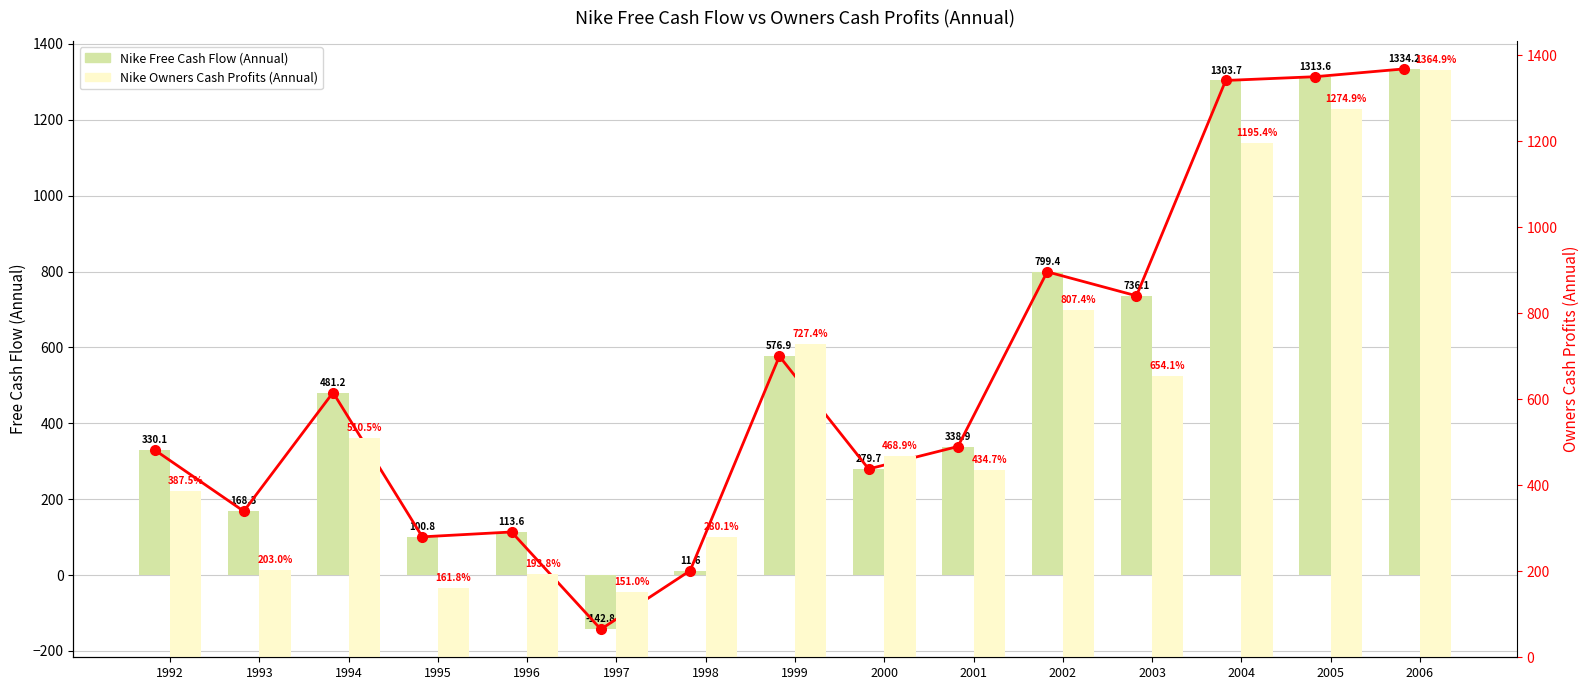

Rank the series at 2000 from highest to lowest value.

Nike Owners Cash Profits (Annual), Nike Free Cash Flow (Annual)